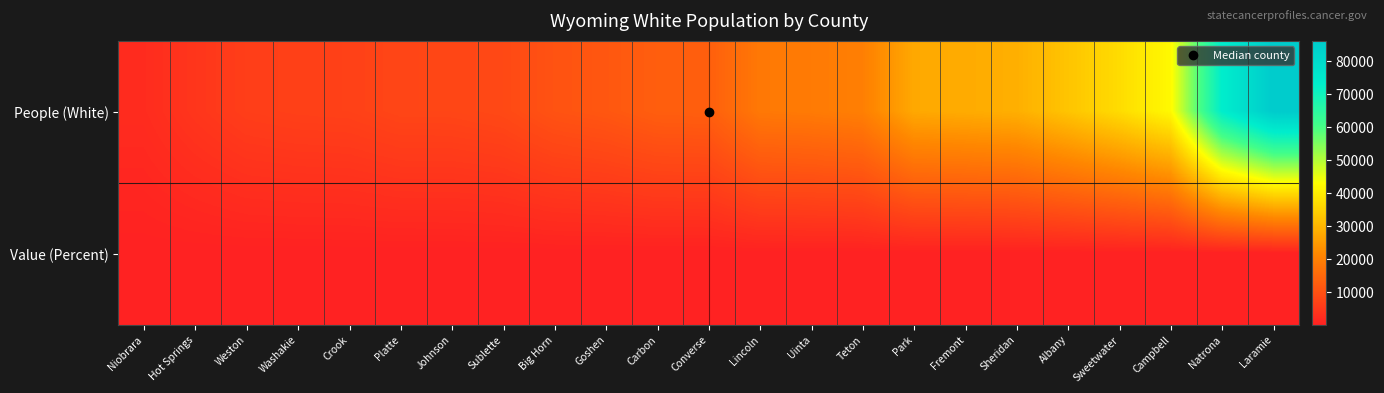

Rank the series by their average value, from lowest to highest.

Value (Percent), People (White)